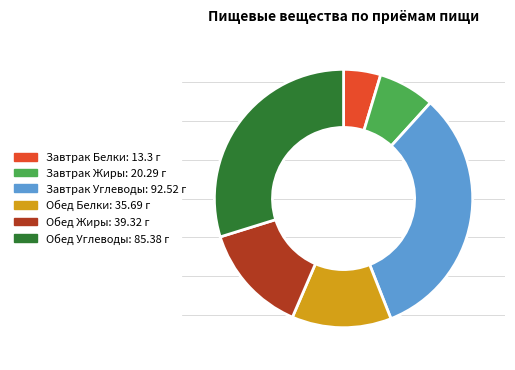

Is there any slice that represents more than half of the pie?

No